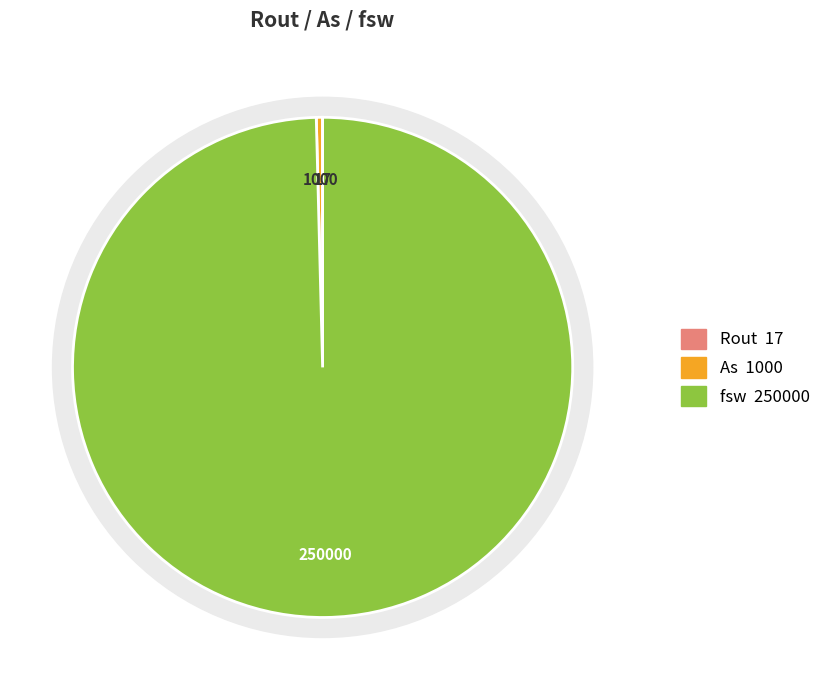

Which category has the biggest portion of the pie?

fsw